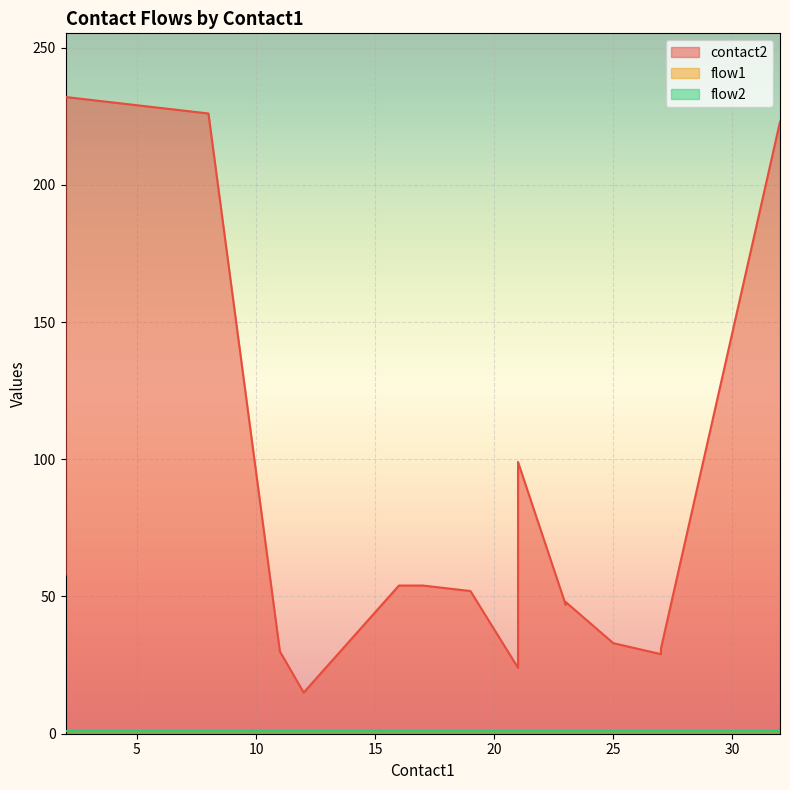

What is the average value of the flow2 series?

1